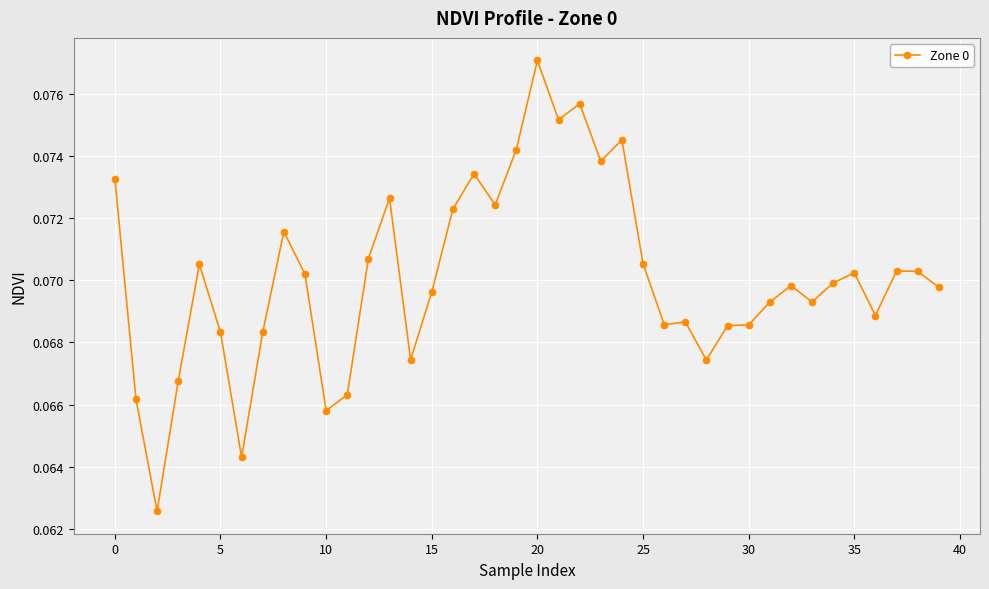

Count the values in the range 0 to 1.

40